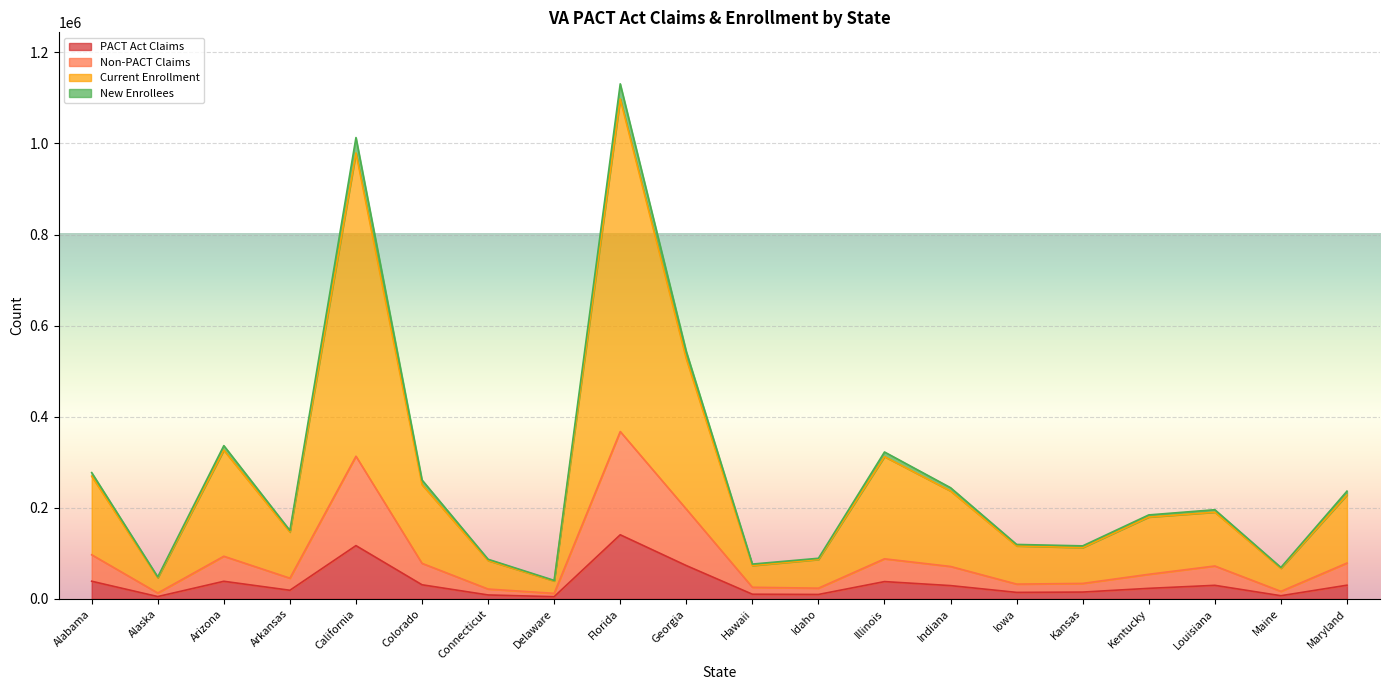

True or false: Current Enrollment and PACT Act Claims intersect in this chart.

False